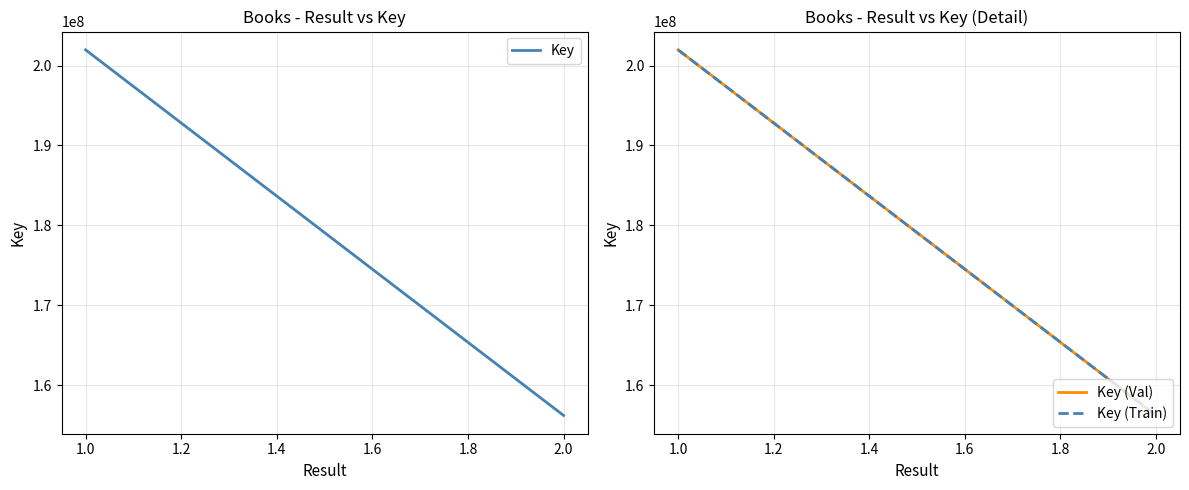

What are all the series names shown in the legend?

Key, Key (Val), Key (Train)